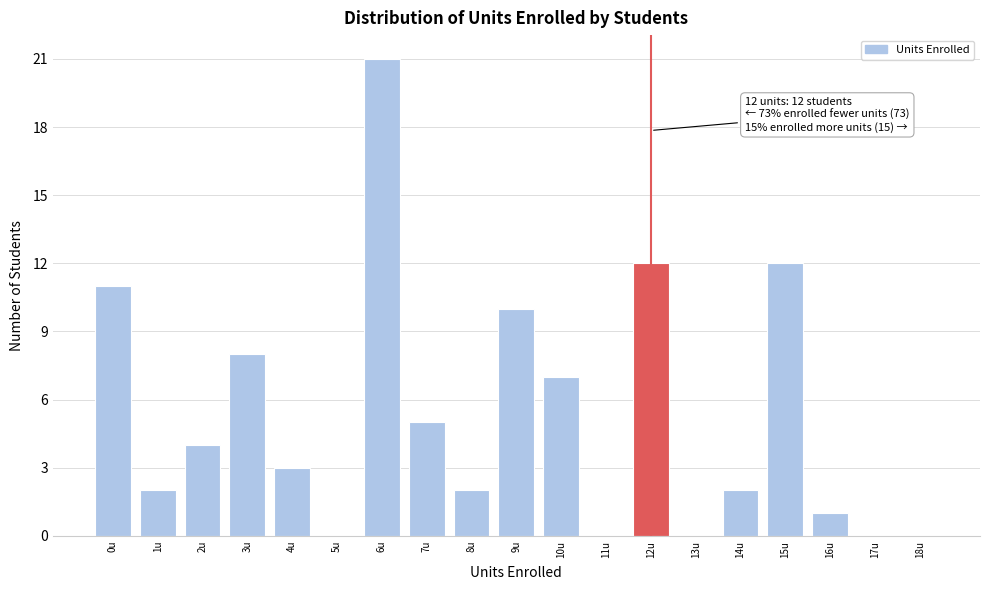

Reading left to right, transcribe all the data shown in this chart.

0u=11	1u=2	2u=4	3u=8	4u=3	5u=0	6u=21	7u=5	8u=2	9u=10	10u=7	11u=0	12u=12	13u=0	14u=2	15u=12	16u=1	17u=0	18u=0